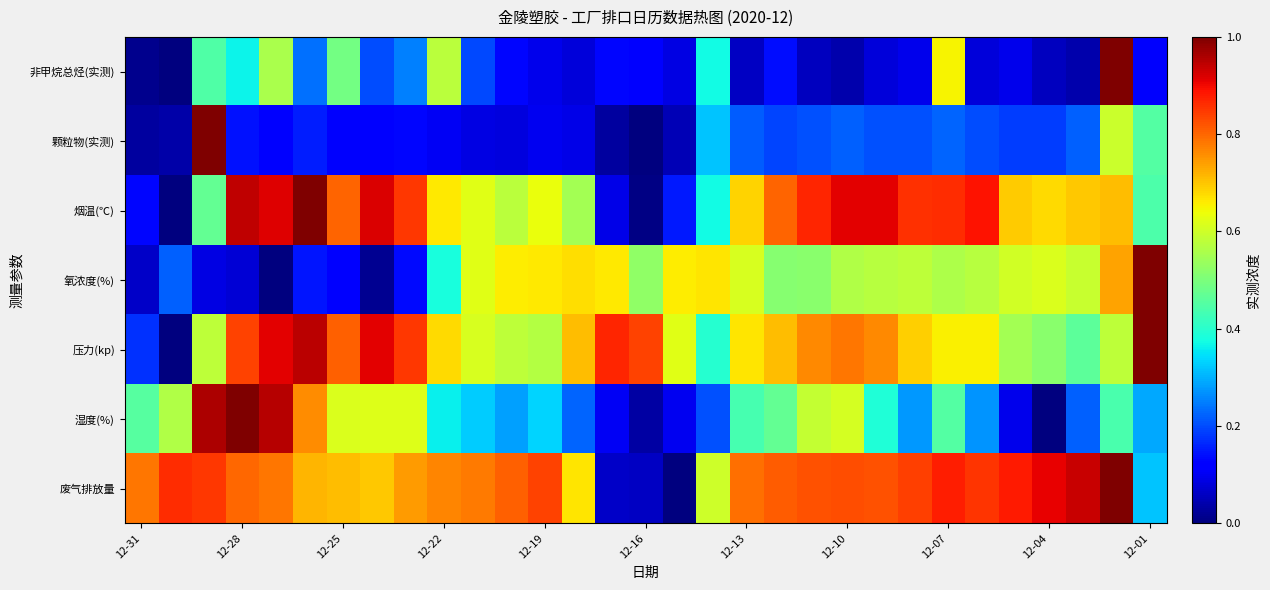

Which series has the widest spread of values?

非甲烷总烃(实测)